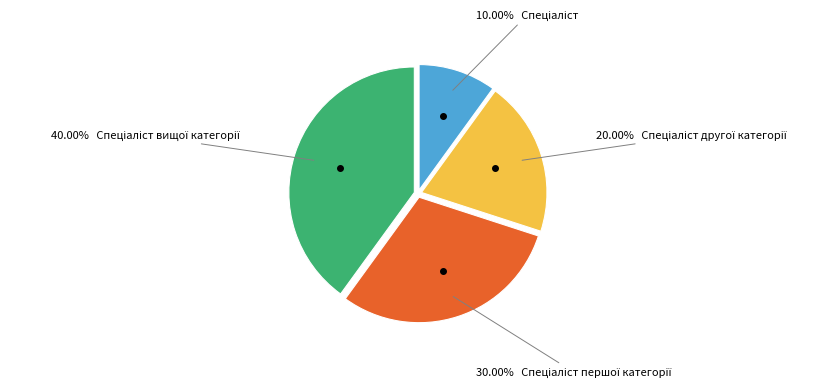

Is there any slice that represents more than half of the pie?

No